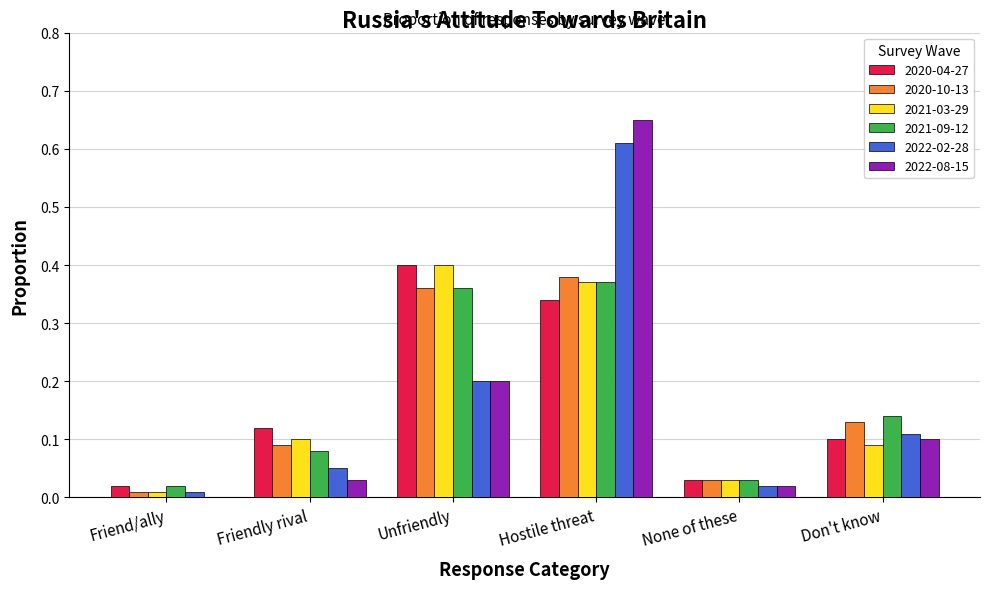

Is it true that 2020-10-13 equals 0.0 at None of these?

True